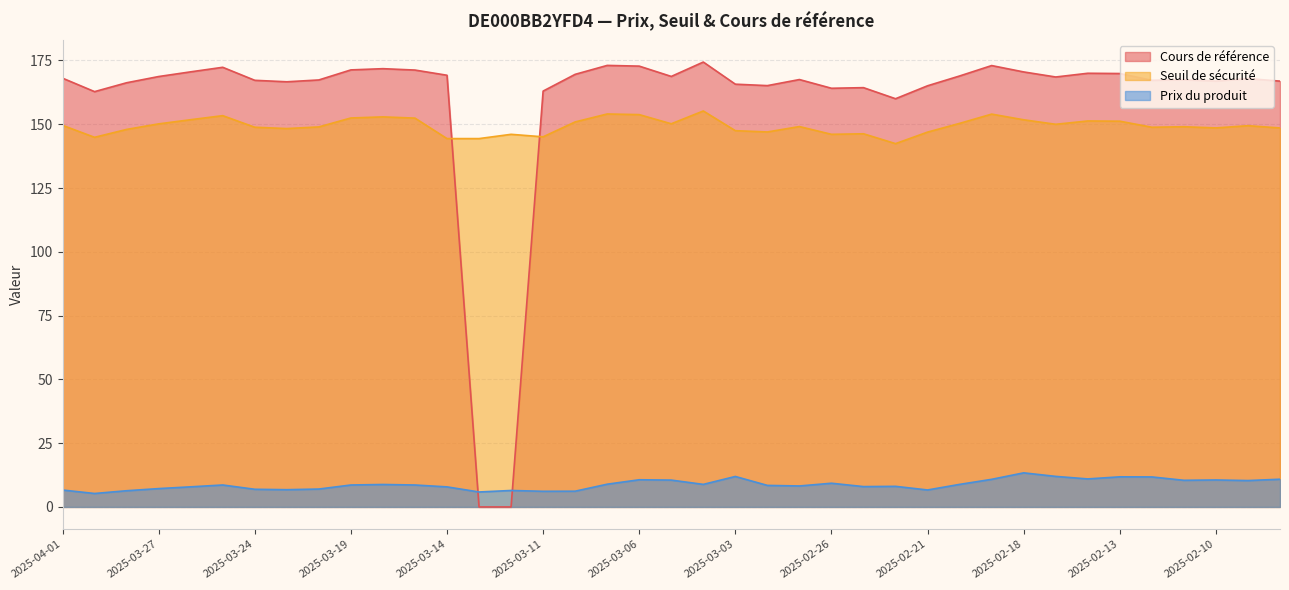

How many interior local peaks does the Seuil de sécurité series have?

11